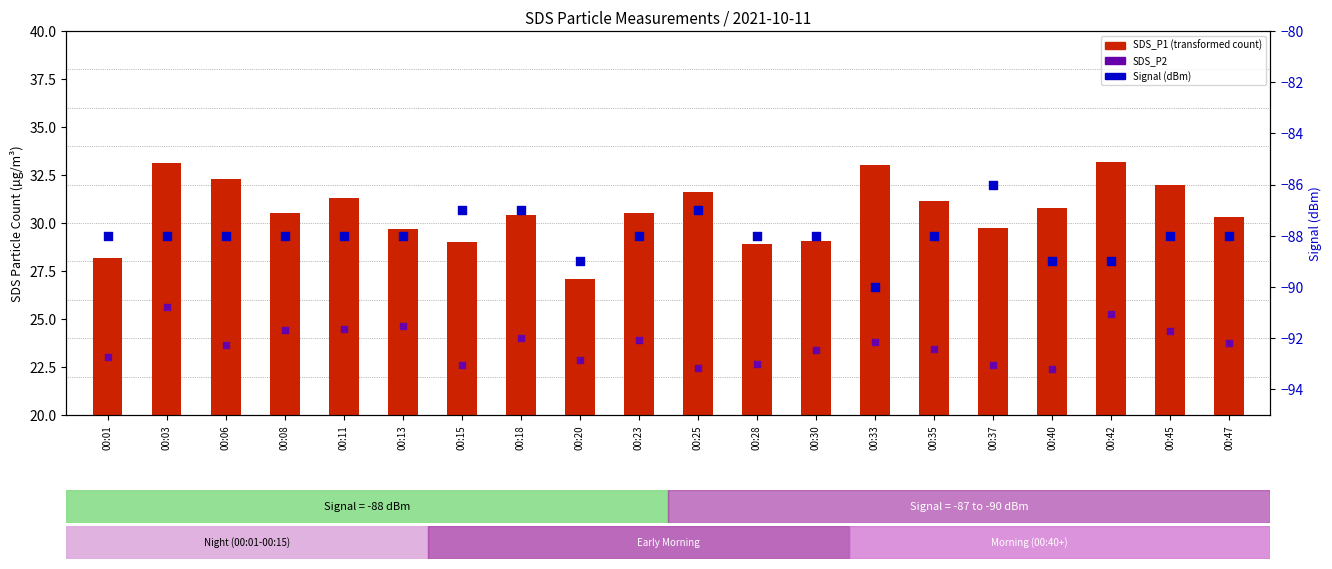

Which series reaches the minimum Y coordinate?

Signal (dBm)